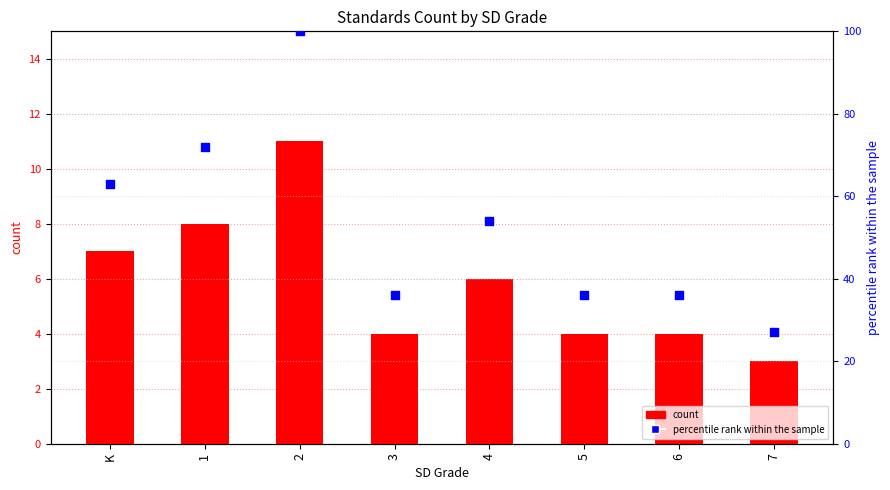

Which series contains the lowest Y value?

count